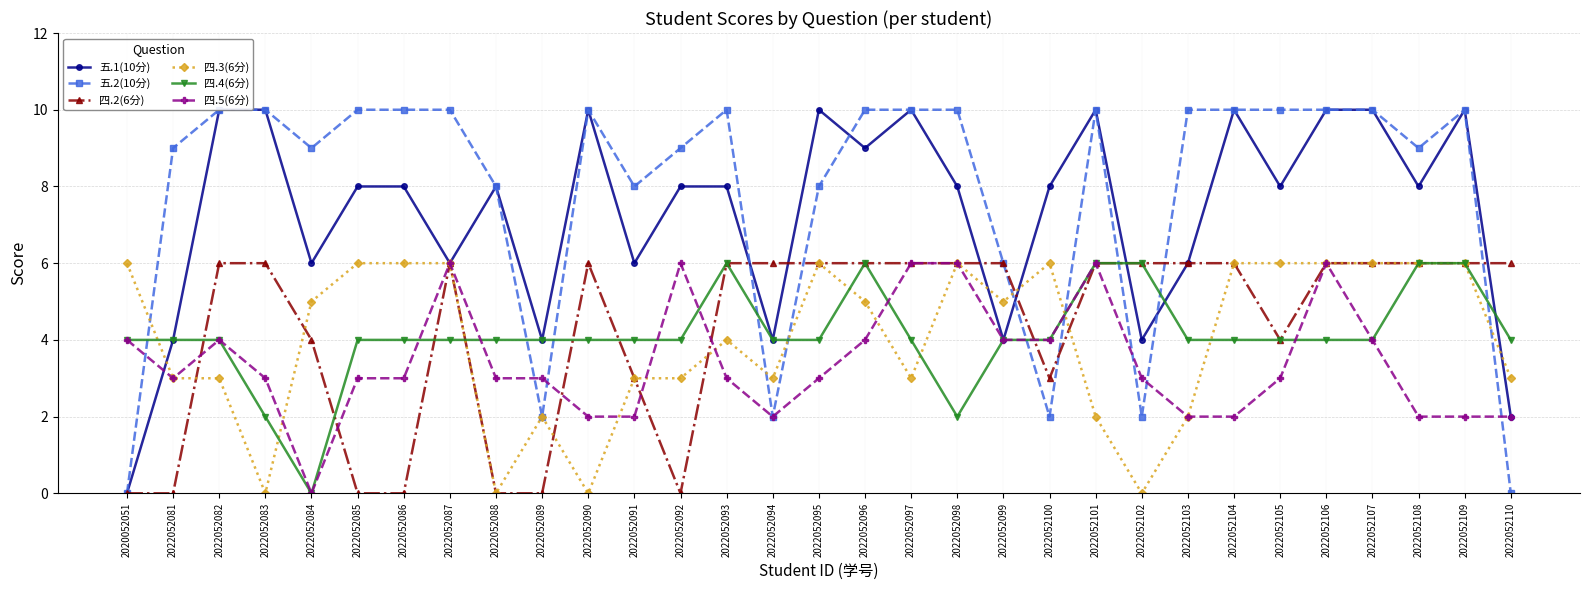

How many lines are shown in the chart?

6